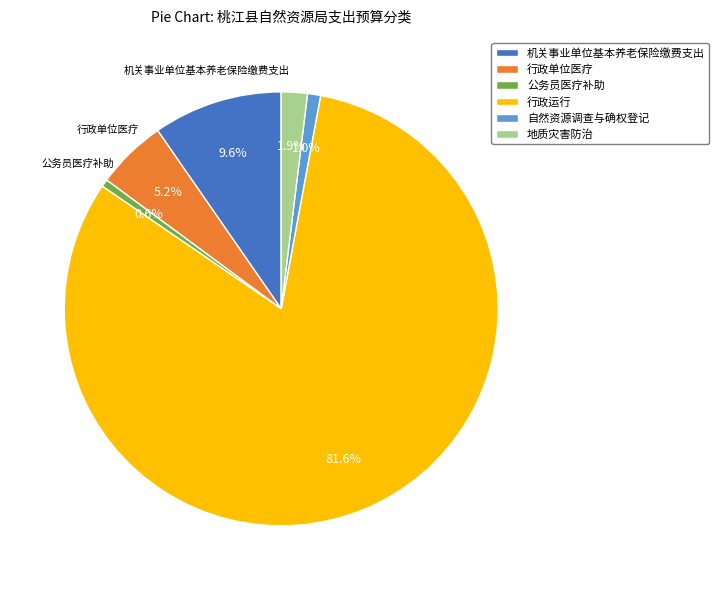

Which has a higher value, 行政单位医疗 or 地质灾害防治?

行政单位医疗